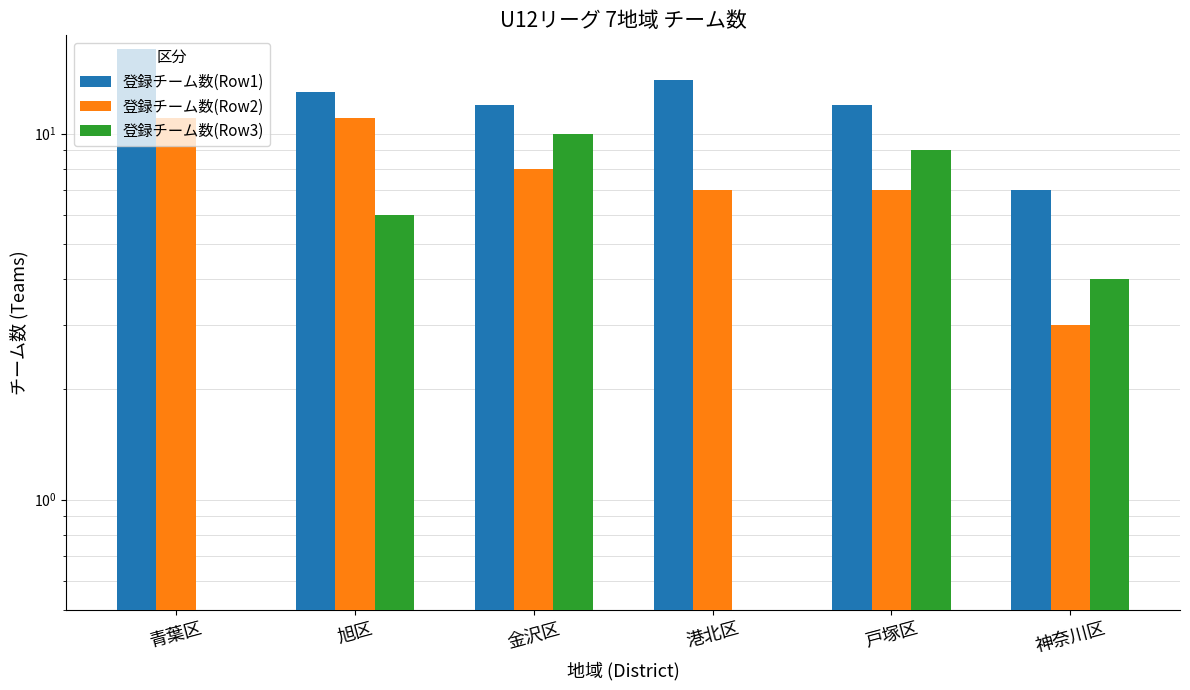

Count the number of data series in this chart.

3